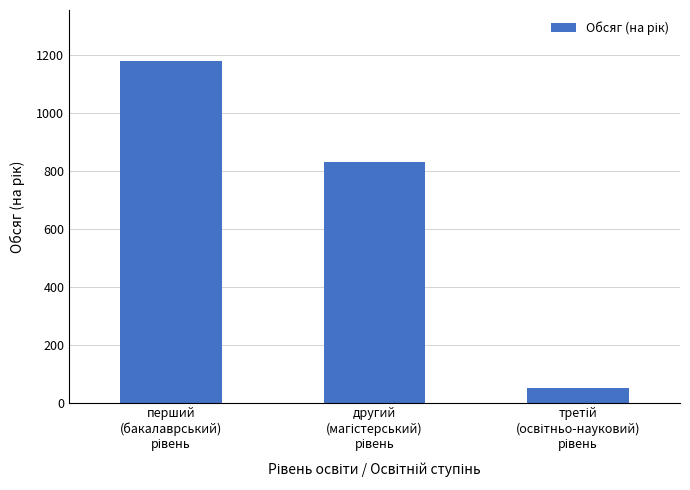

What is the average value?

686